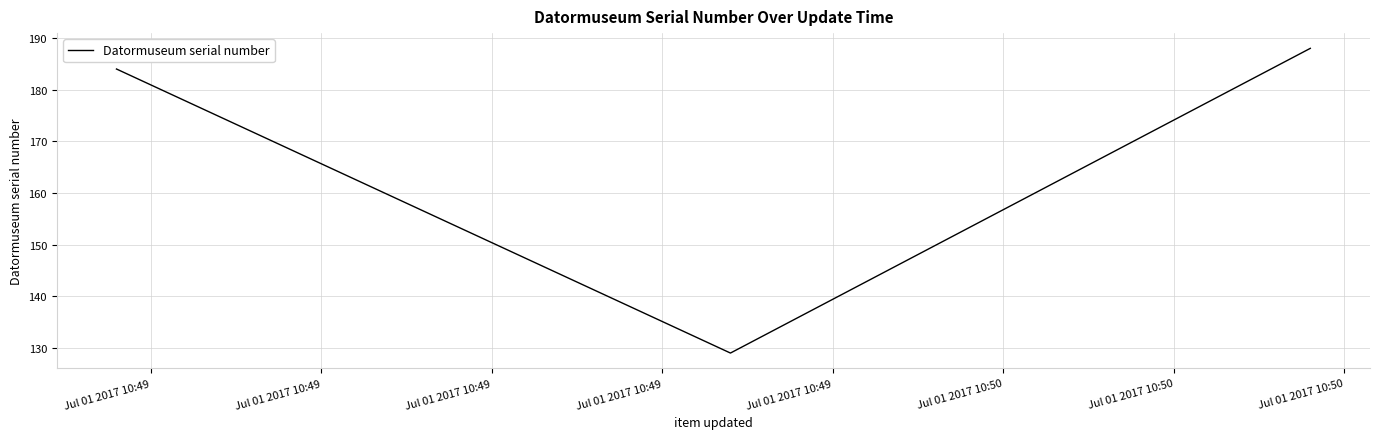

What is the smallest value displayed?

129